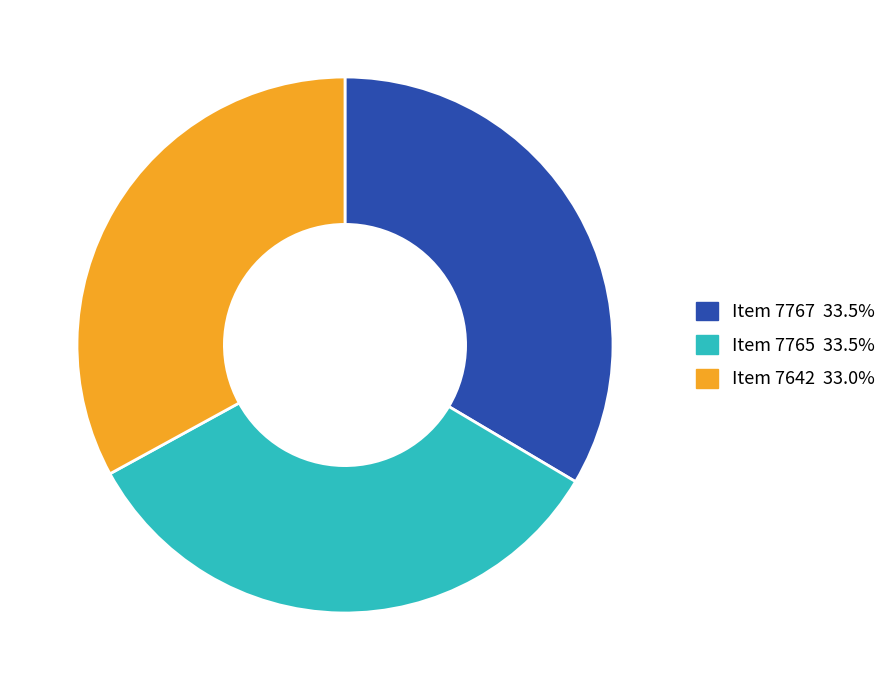

Is there any slice that represents more than half of the pie?

No